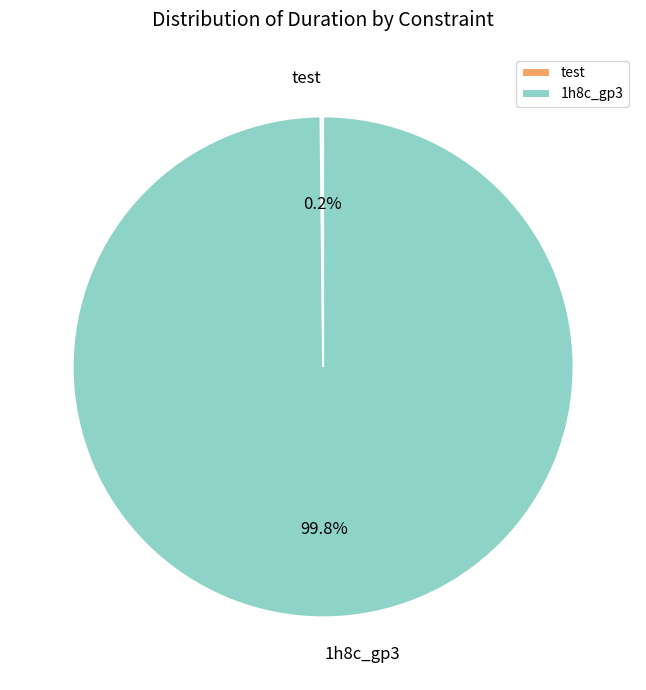

Is 1h8c_gp3 the majority of the pie?

Yes